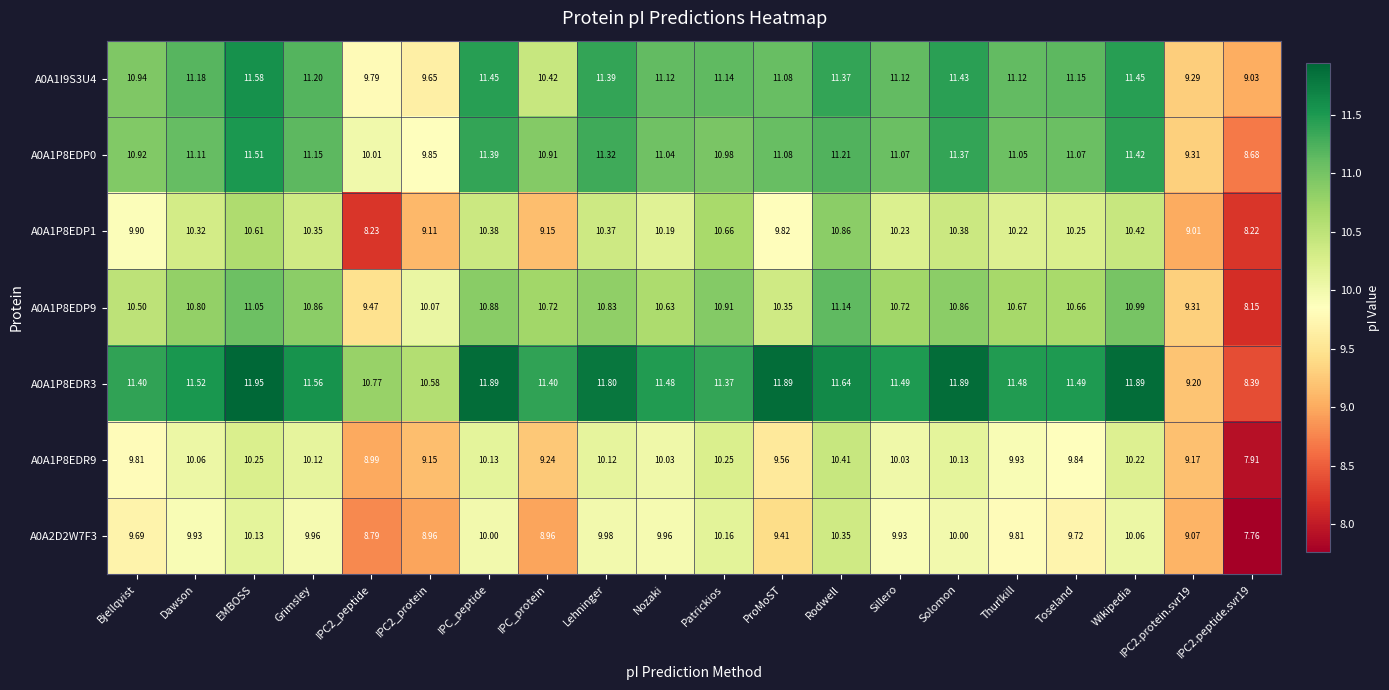

At which category is the sum across all series the highest?

EMBOSS